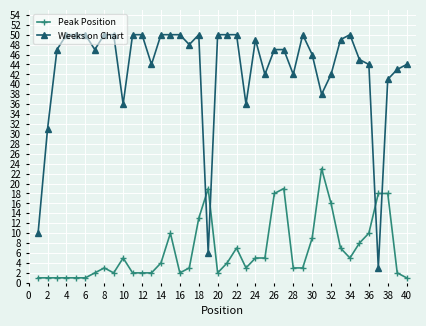

True or false: Weeks on Chart and Peak Position cross at least once.

True